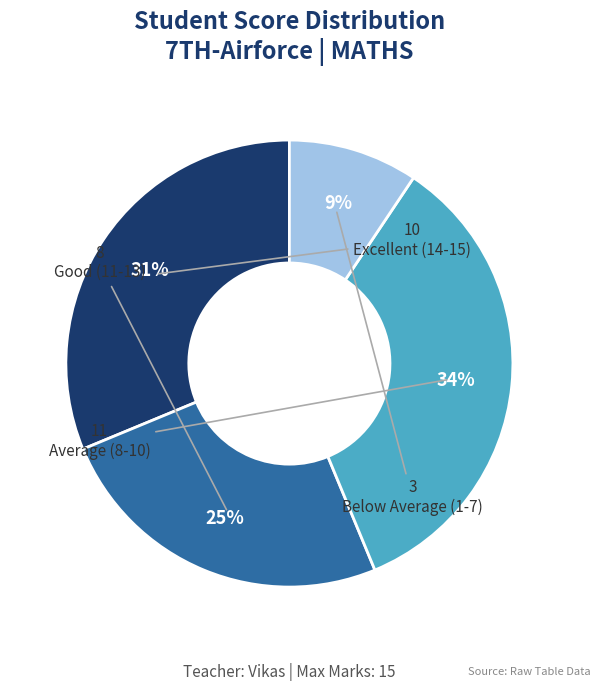

Is there any slice that represents more than half of the pie?

No